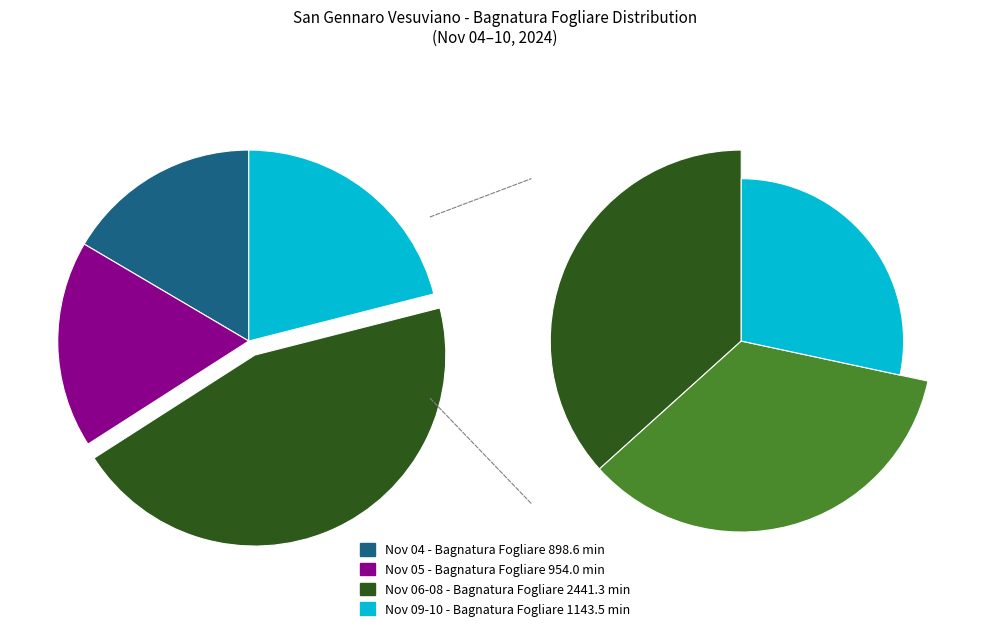

Is it true that 2024-11-08 is 16% of the pie?

True